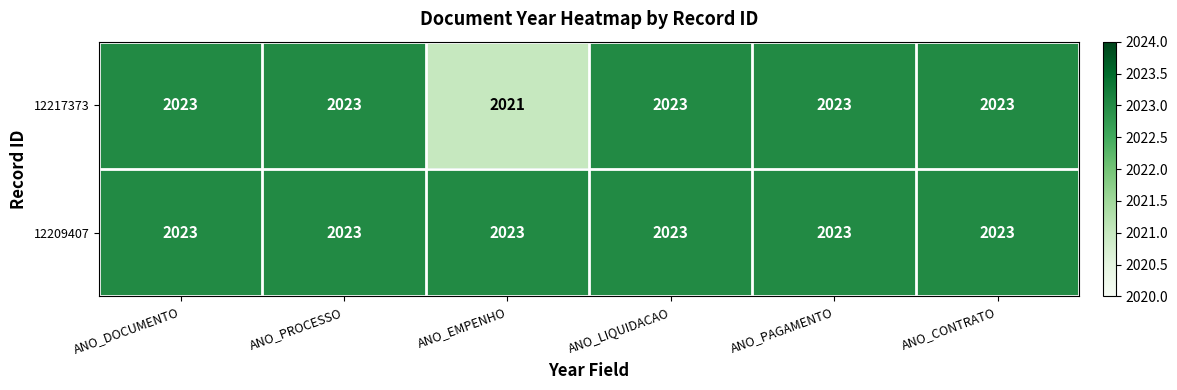

Reading right to left, list all the values displayed in this chart.

12217373: ANO_CONTRATO=2023	ANO_PAGAMENTO=2023	ANO_LIQUIDACAO=2023	ANO_EMPENHO=2021	ANO_PROCESSO=2023	ANO_DOCUMENTO=2023
12209407: ANO_CONTRATO=2023	ANO_PAGAMENTO=2023	ANO_LIQUIDACAO=2023	ANO_EMPENHO=2023	ANO_PROCESSO=2023	ANO_DOCUMENTO=2023